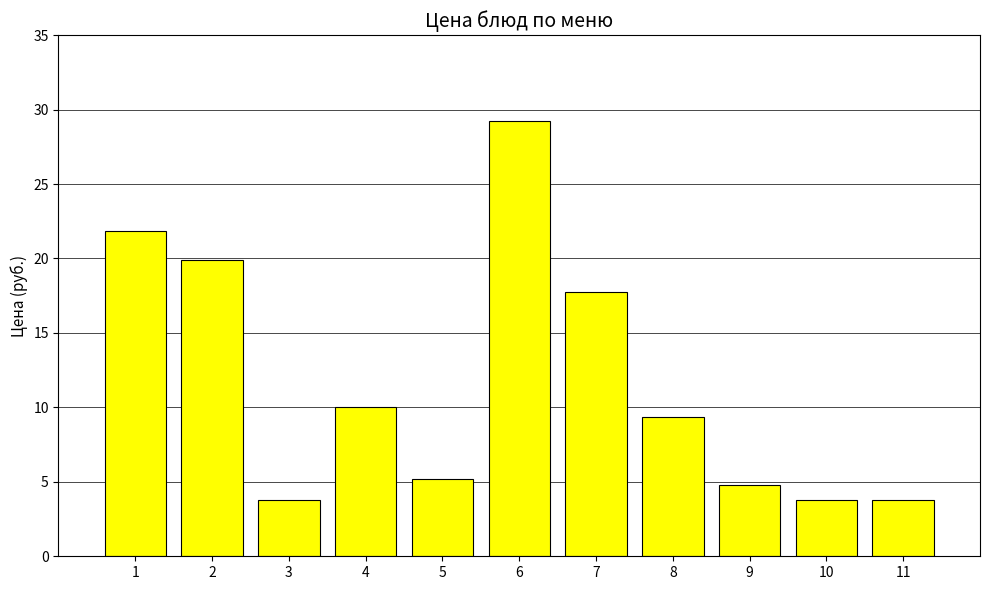

Where does the data first go above 9?

1